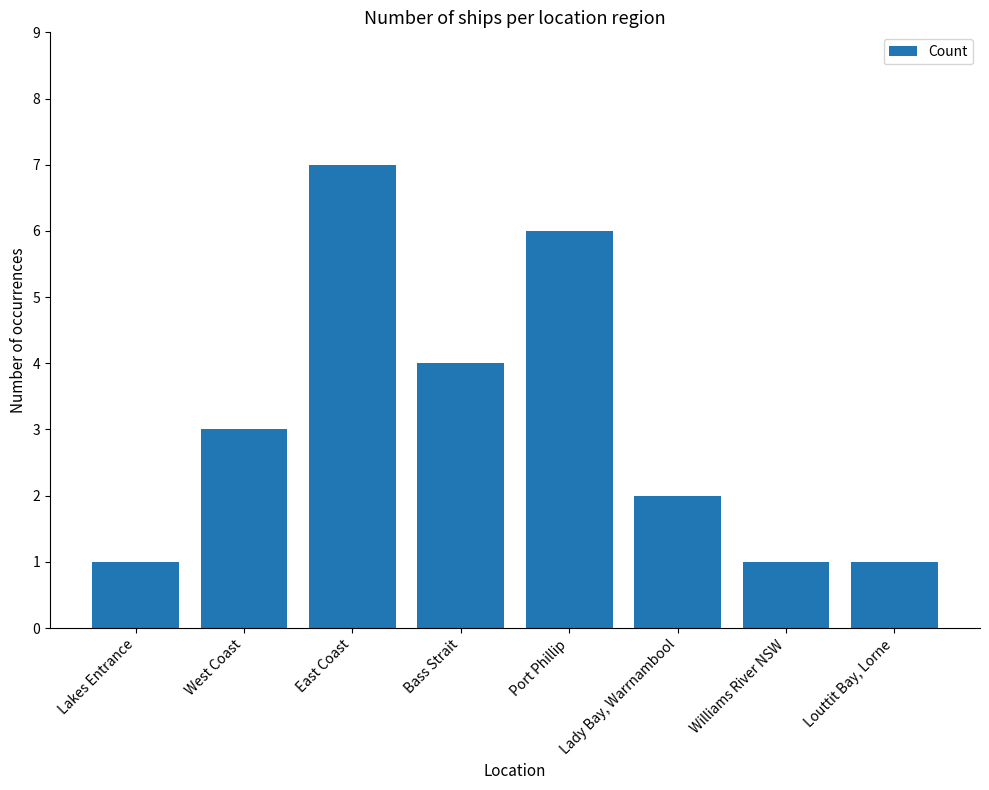

What is the maximum value shown in the chart?

7